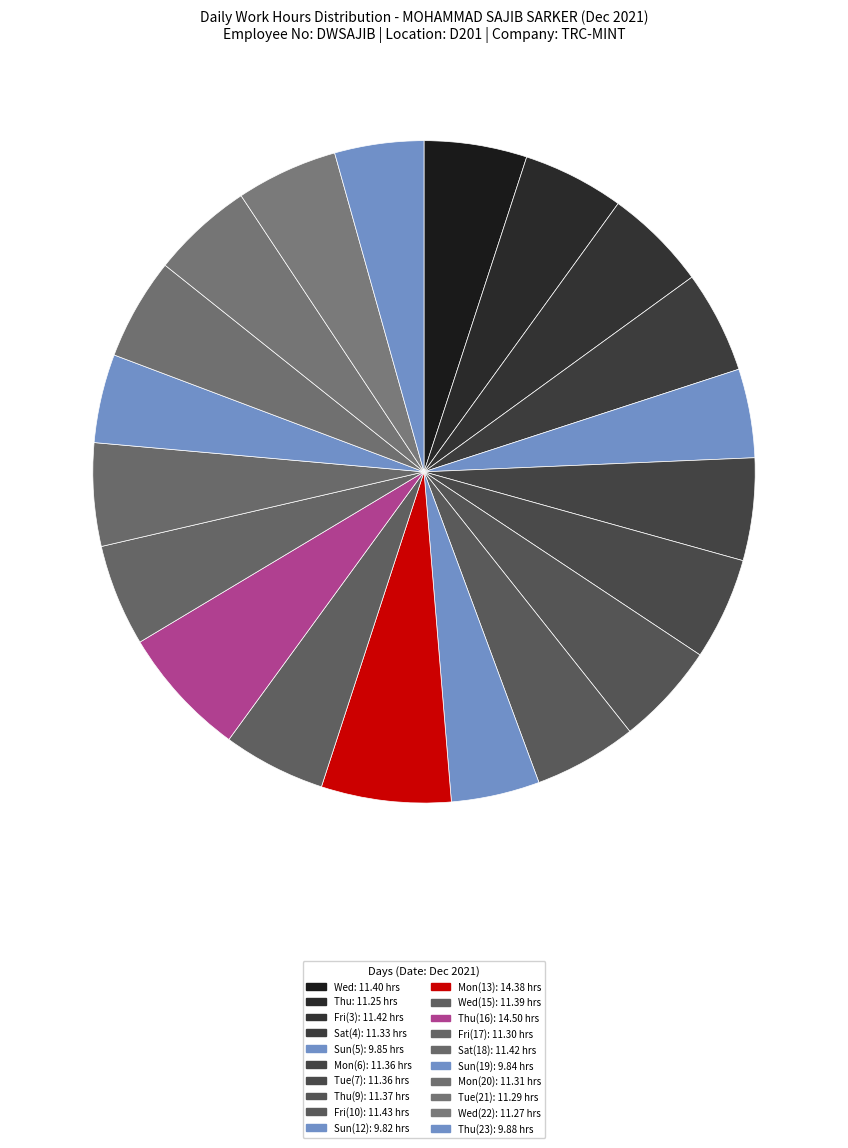

Does any single category account for the majority?

No